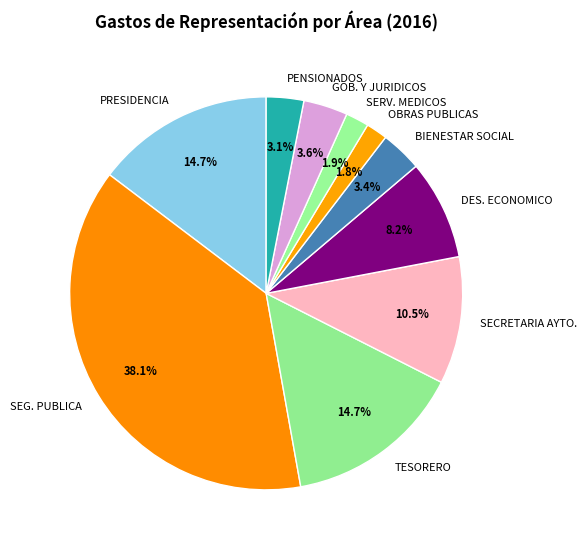

What is the ratio of the value at SECRETARIA AYTO. to the value at SERV. MEDICOS?

5.5